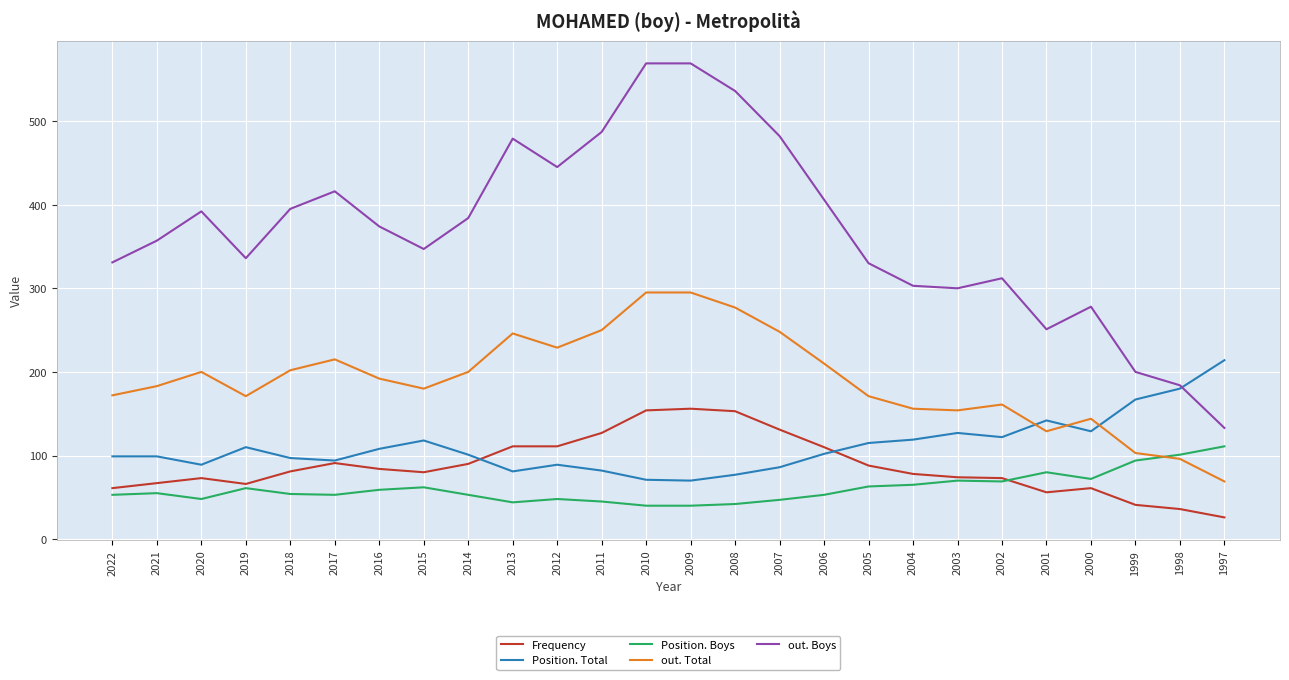

Which series has the widest spread of values?

out. Boys